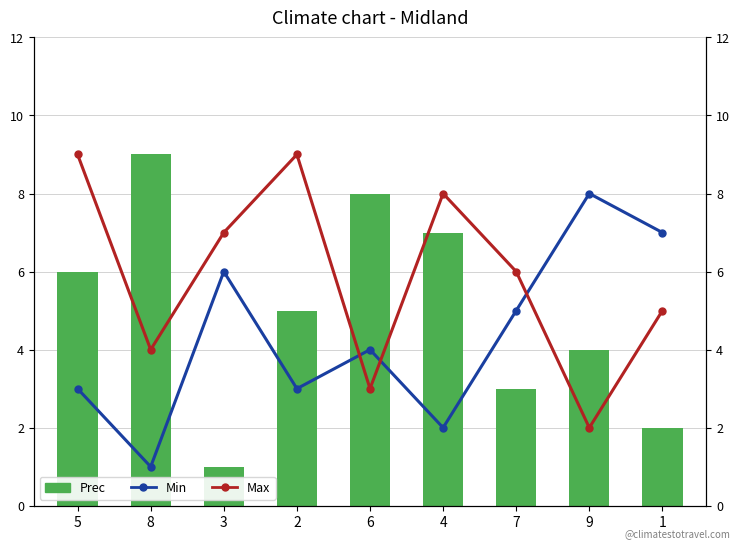

Rank the series by their maximum value, from highest to lowest.

Prec, Max, Min